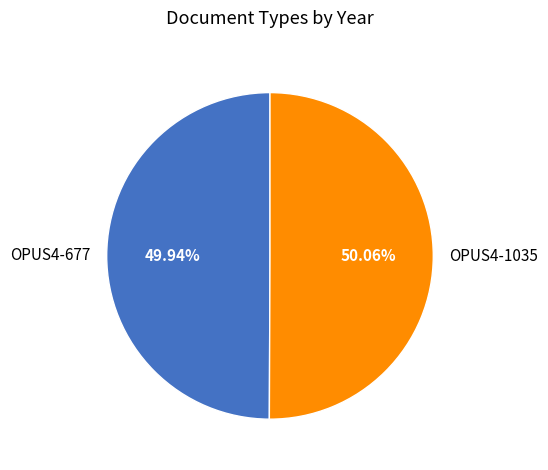

Is the sum of OPUS4-1035 and OPUS4-677 greater than half?

Yes